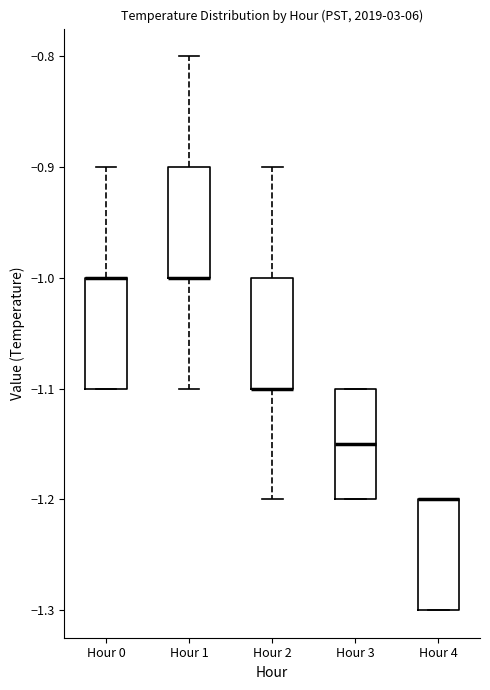

Reading left to right, read every box against the y-axis: the position of its median line, the range the box covers, and the ends of its whiskers. The values are not printed on the chart, so give them approximately, as read against the axis.

Hour 0: median -1.00 (drawn on the box's upper edge), box -1.10 to -1.00, whiskers -1.10 to -0.90
Hour 1: median -1.00 (drawn on the box's lower edge), box -1.00 to -0.90, whiskers -1.10 to -0.80
Hour 2: median -1.10 (drawn on the box's lower edge), box -1.10 to -1.00, whiskers -1.20 to -0.90
Hour 3: median -1.15, box -1.20 to -1.10, whiskers -1.20 to -1.10
Hour 4: median -1.20 (drawn on the box's upper edge), box -1.30 to -1.20, whiskers -1.30 to -1.20